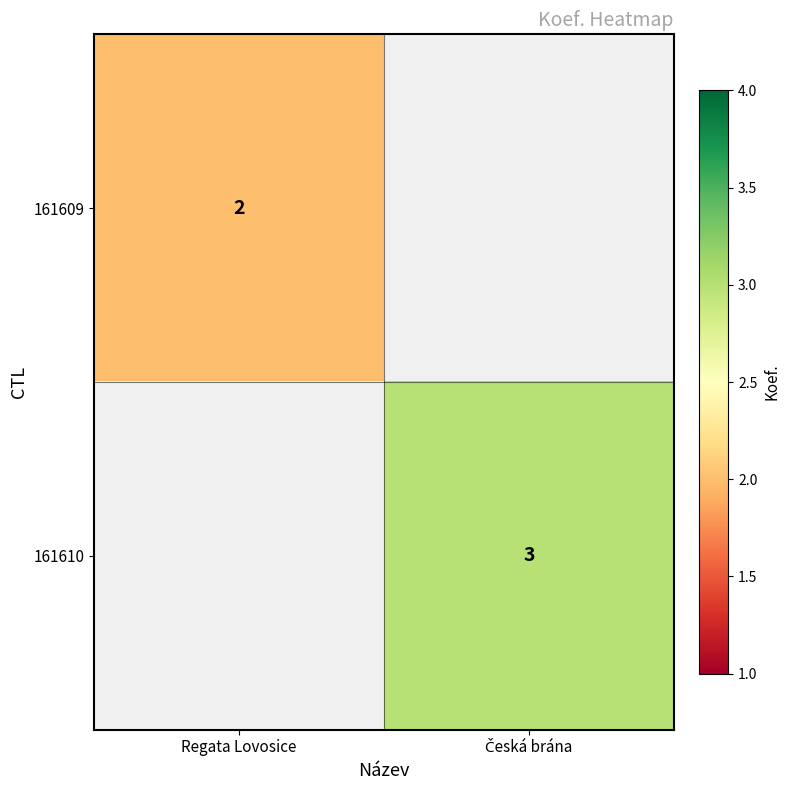

At how many categories does at least one series exceed 1?

2